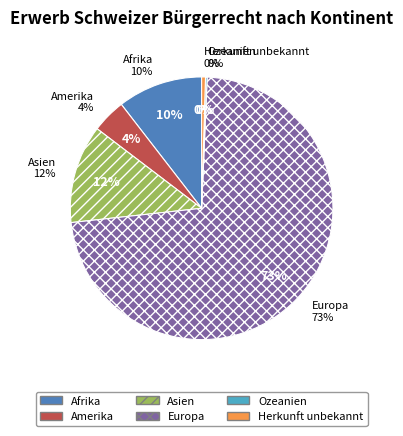

Do Afrika and Ozeanien together represent more than half of the pie?

No